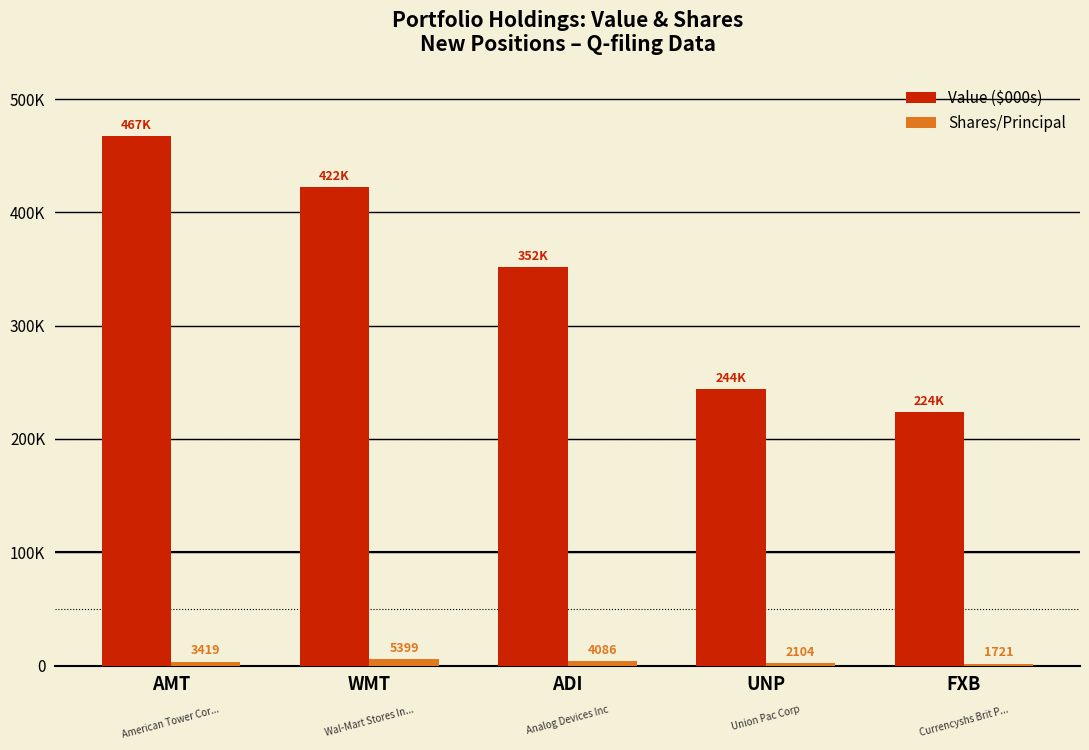

What are all the series names shown in the legend?

Value ($000s), Shares/Principal